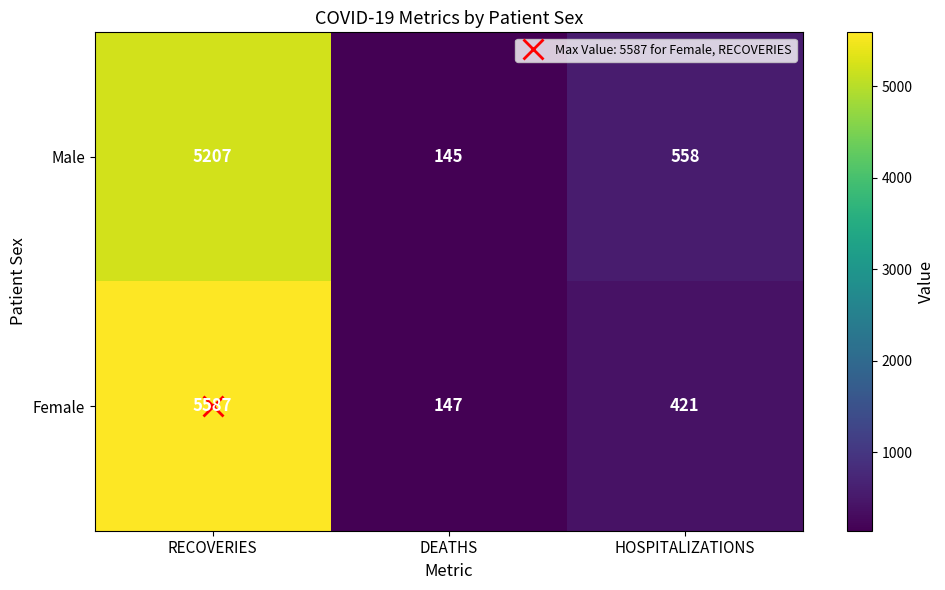

The value of Female at RECOVERIES is 5587. True or false?

True